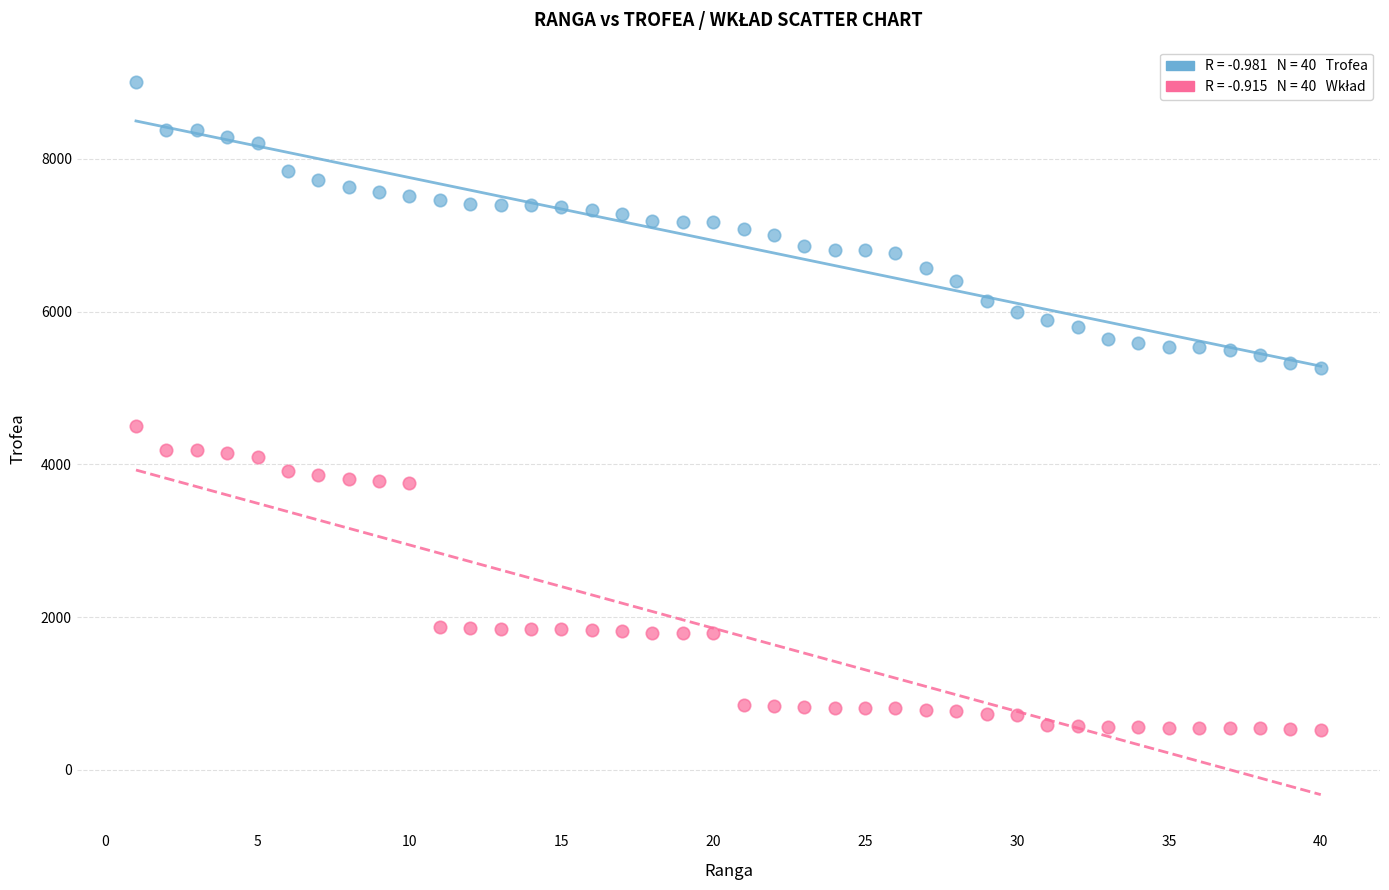

Across all series, what Y value is closest to 4762?

4500